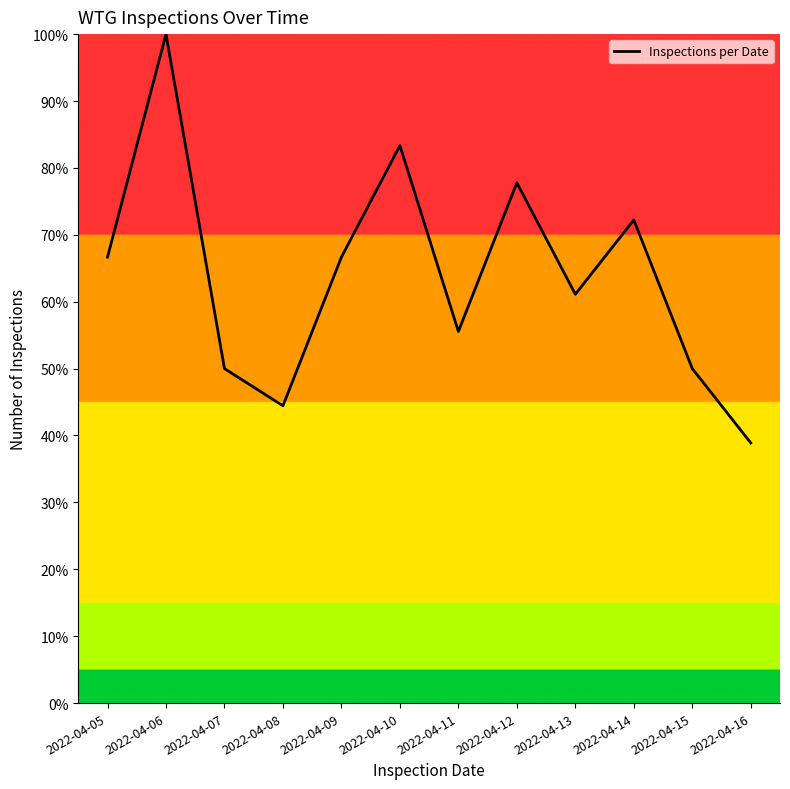

What is the difference between the maximum and minimum values?

61.1